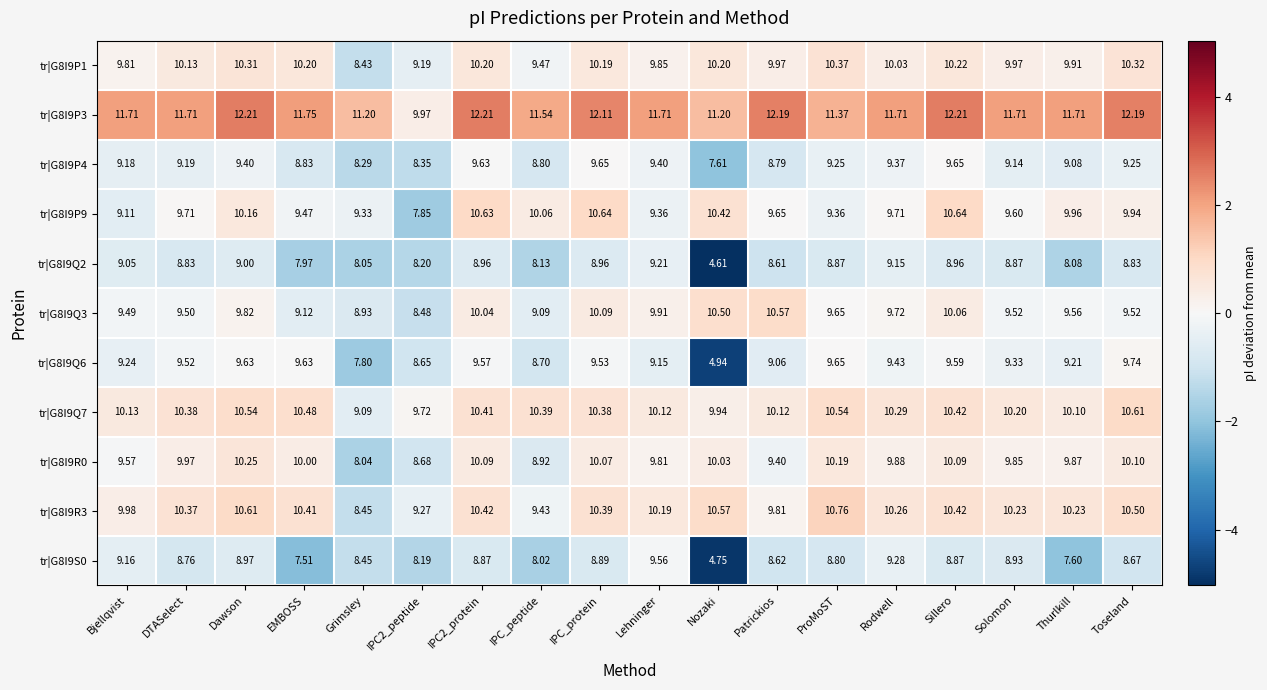

At which label does tr|G8I9Q2 first exceed 8?

Bjellqvist